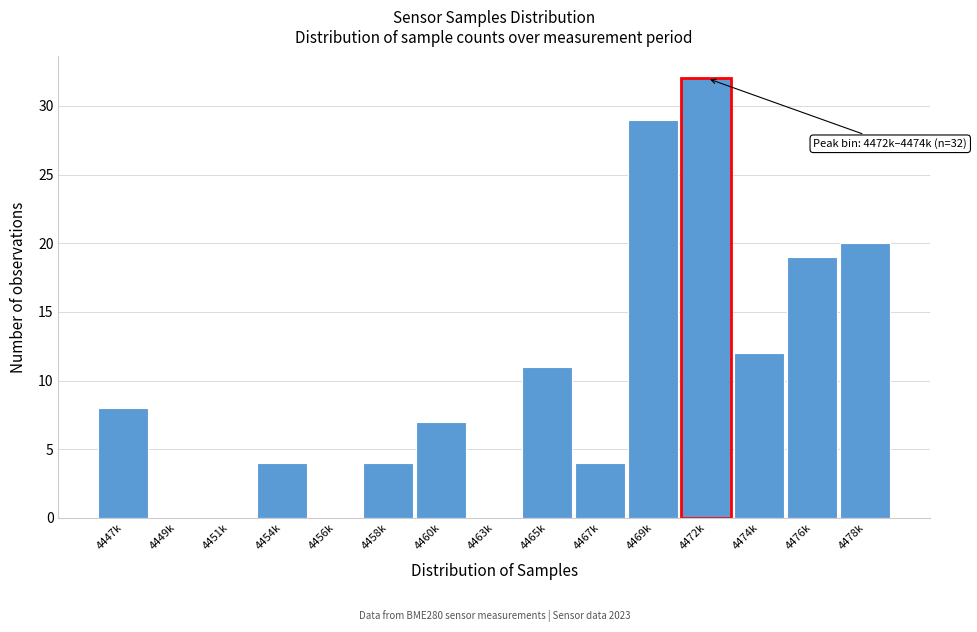

Reading right to left, list all the values displayed in this chart.

4478k=20	4476k=19	4474k=12	4472k=32	4469k=29	4467k=4	4465k=11	4463k=0	4460k=7	4458k=4	4456k=0	4454k=4	4451k=0	4449k=0	4447k=8